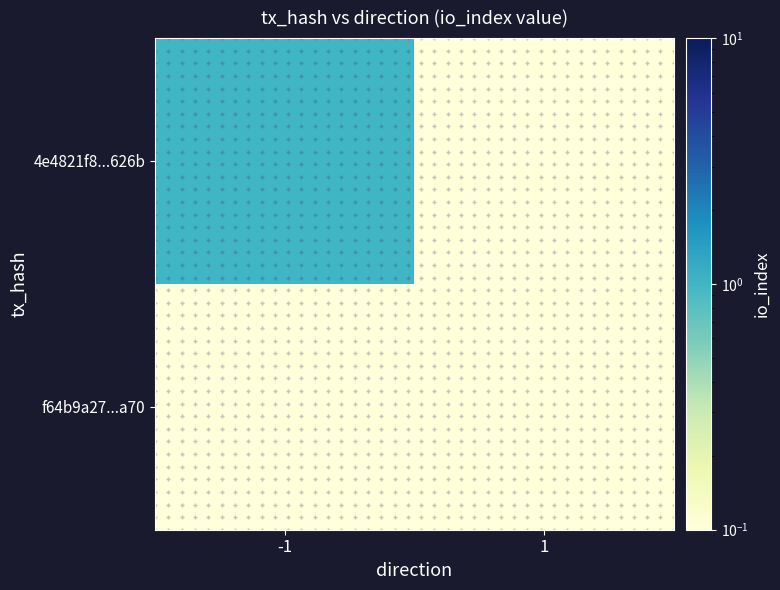

At -1, list the series in order from largest to smallest.

4e4821f8...626b, f64b9a27...a70